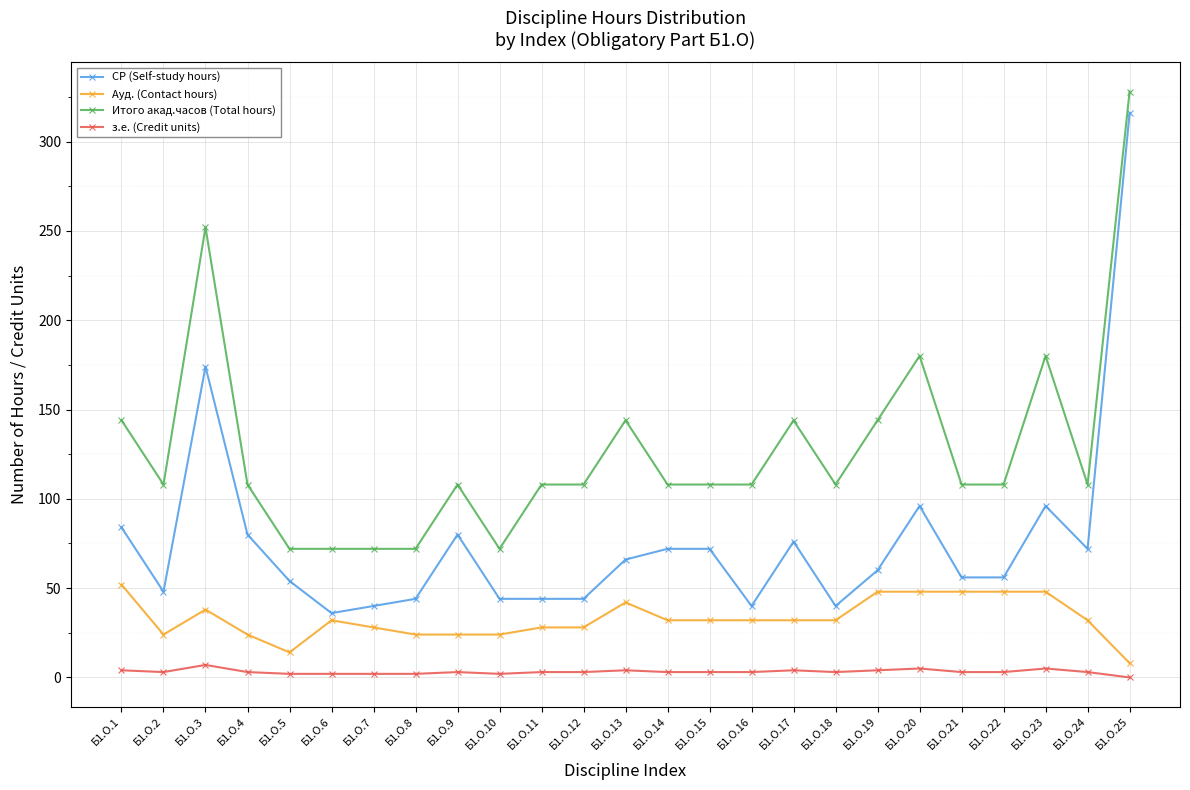

True or false: СР (Self-study hours) and з.е. (Credit units) intersect in this chart.

False